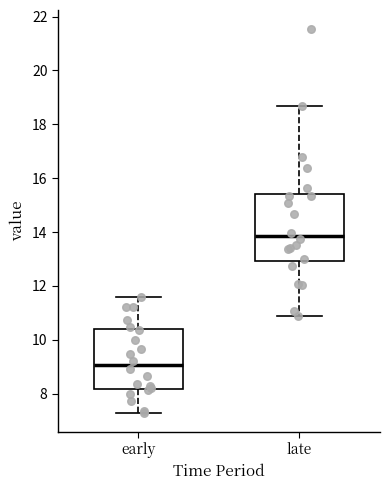

Where is the lower edge of the box for late on the y-axis? The values are not printed on the chart, so give them approximately, as read against the axis.

13.0